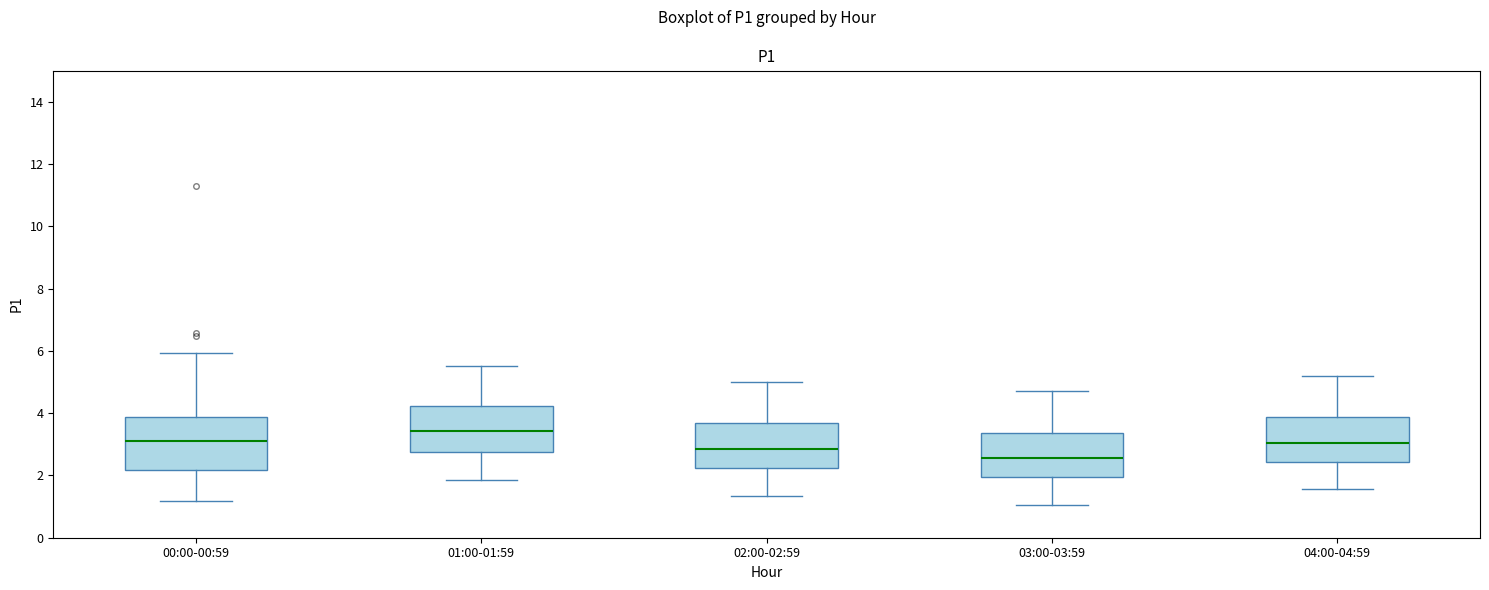

Which box's median line is the lowest?

03:00-03:59